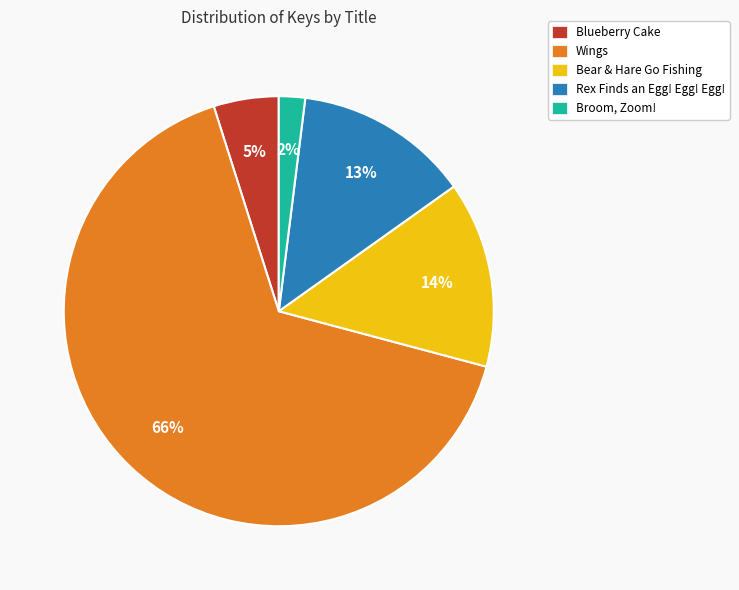

Which category has the smallest portion of the pie?

Broom, Zoom!